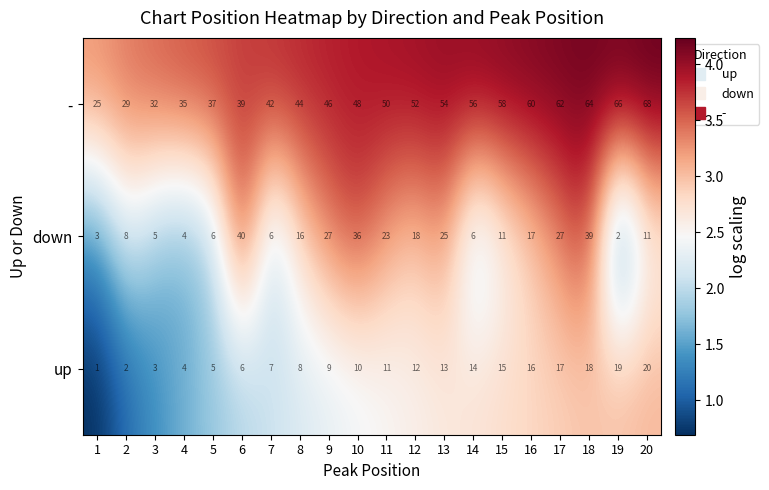

Which series has the largest range (max minus min)?

-